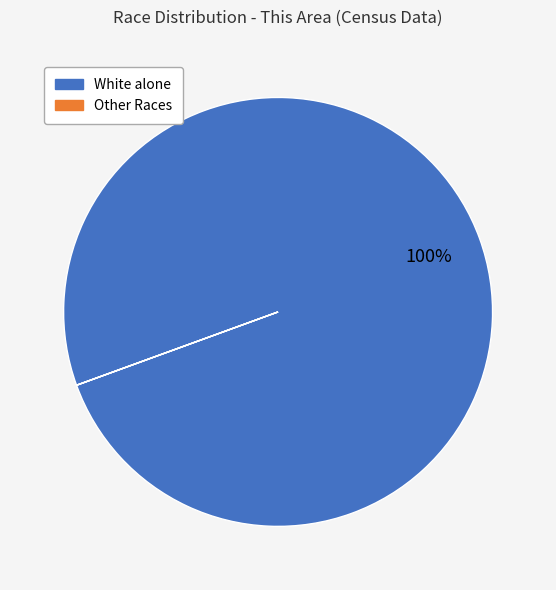

Does any single category account for the majority?

Yes